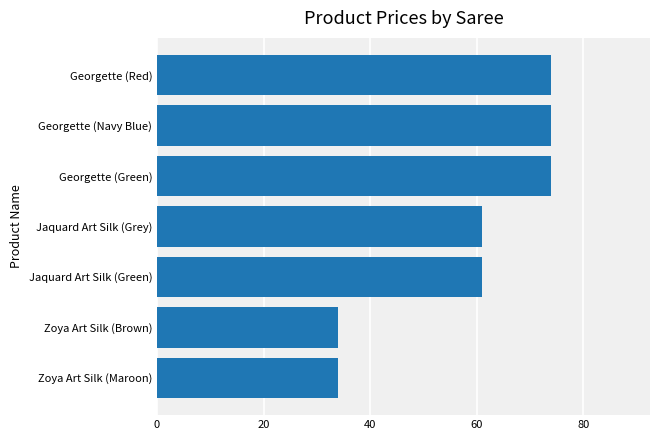

What is the difference between the maximum and minimum values?

40